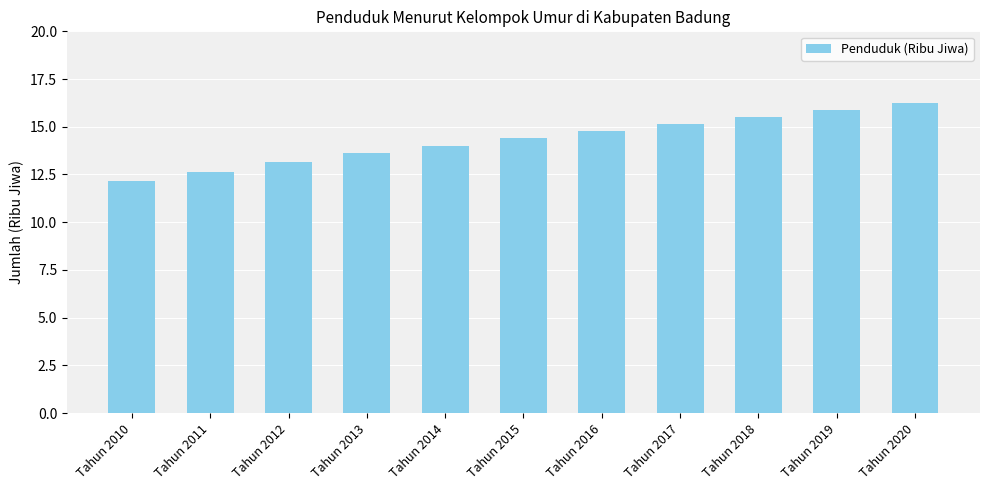

What value does the data have at Tahun 2012?

13.1